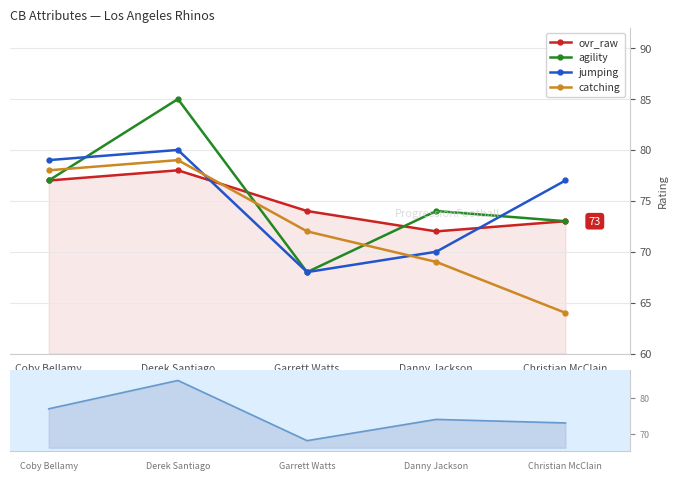

At which category does ovr_raw reach its first local peak?

Derek Santiago